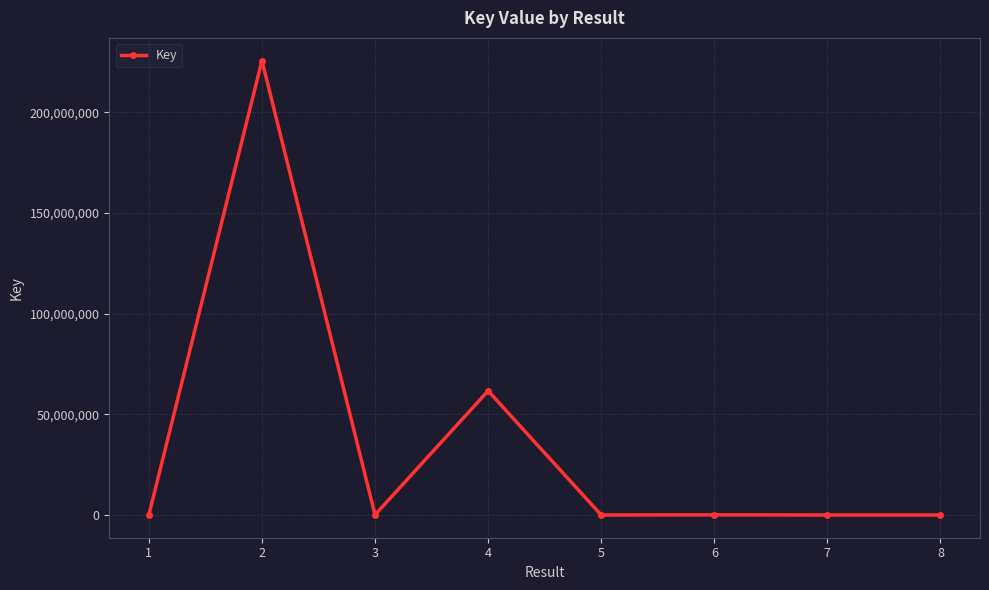

What is the change in value from 4 to 7?

-61663416